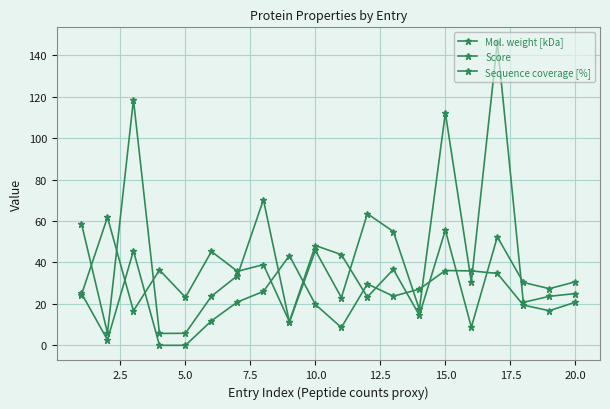

How many data points does each series have?

20